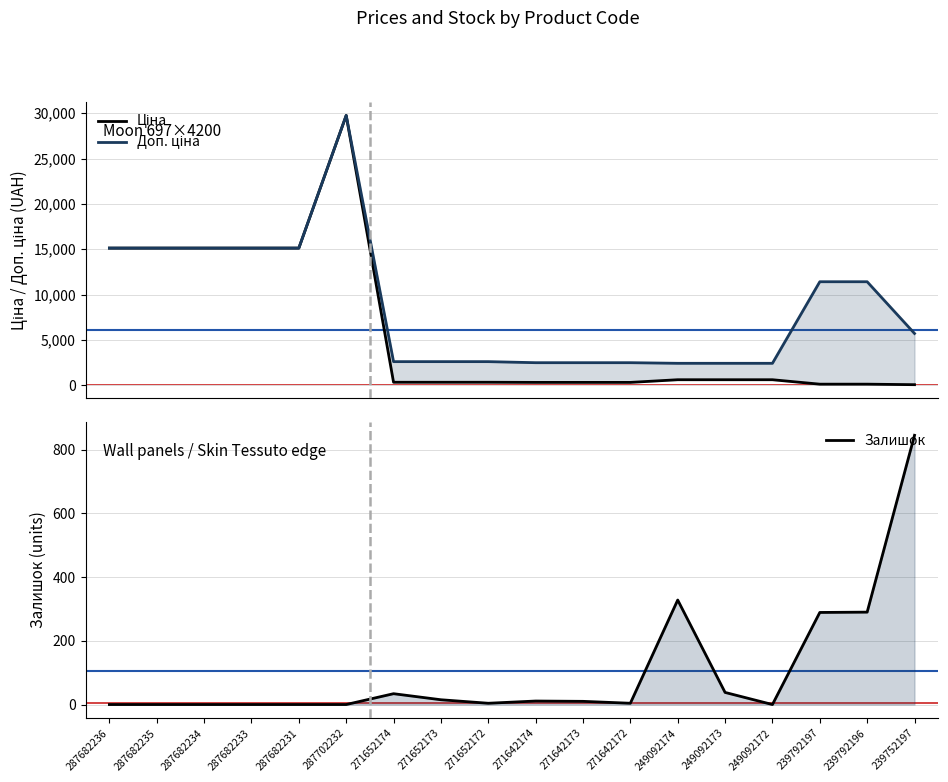

What is the highest value of the Доп. ціна series?

29747.2